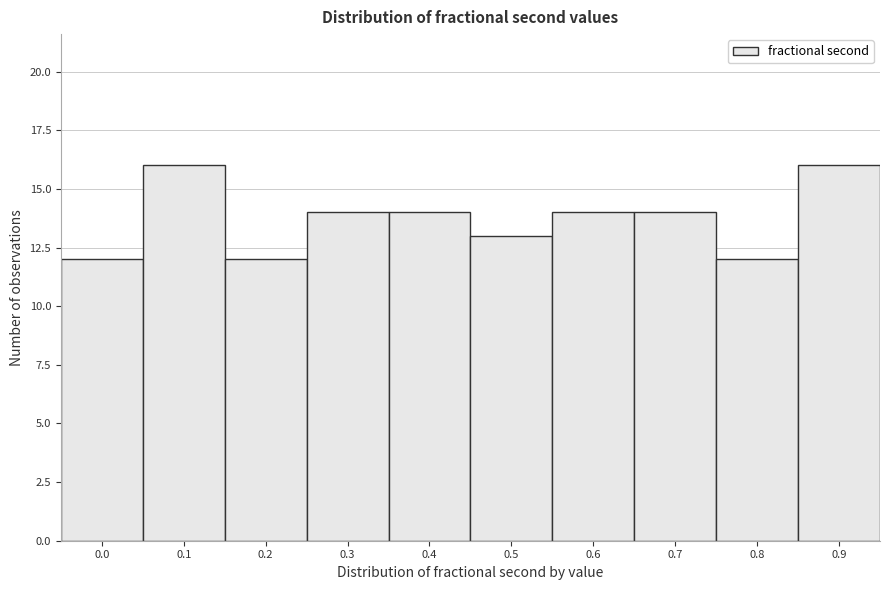

Reading right to left, extract all data points from this chart.

0.9=16	0.8=12	0.7=14	0.6=14	0.5=13	0.4=14	0.3=14	0.2=12	0.1=16	0.0=12